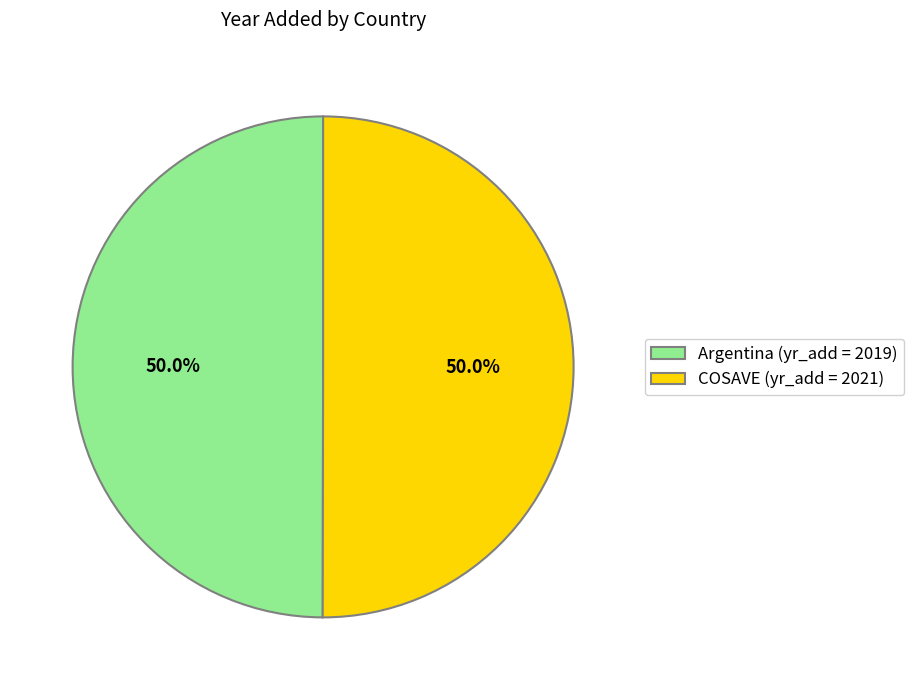

Approximately how many times larger is the value at COSAVE (yr_add = 2021) compared to Argentina (yr_add = 2019)?

1.0